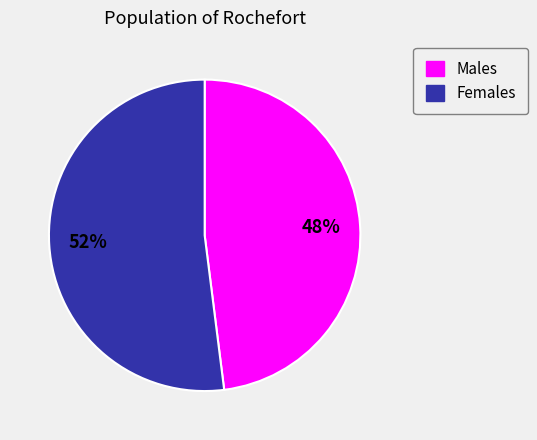

Does any single category account for the majority?

Yes